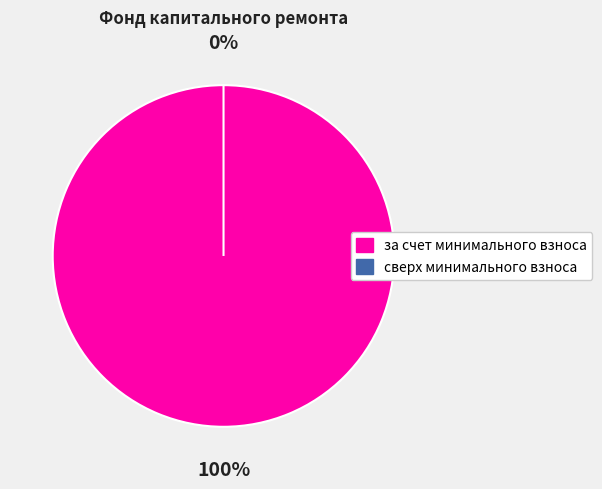

Is there any slice that represents more than half of the pie?

Yes